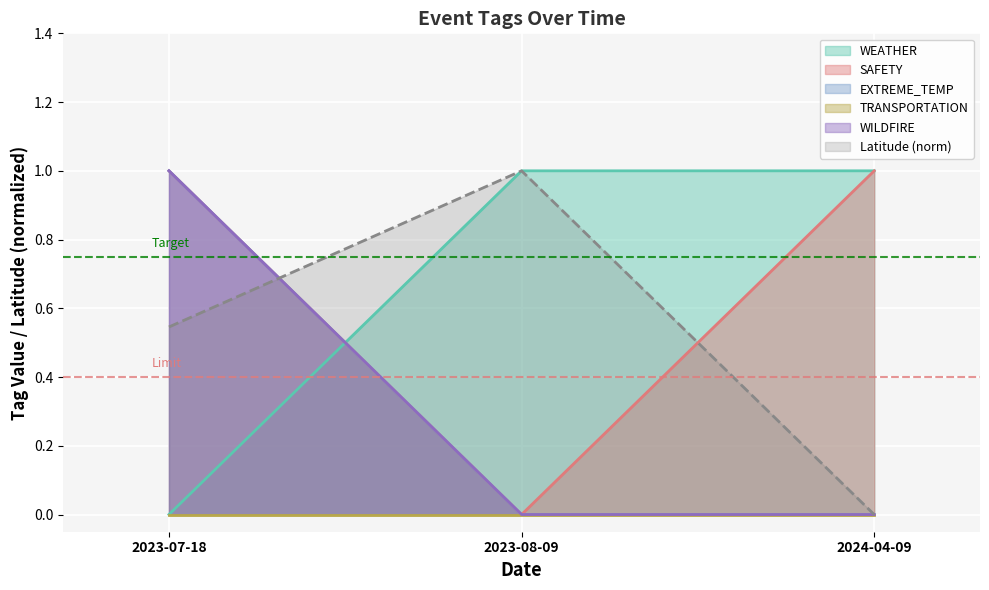

How many lines are shown in the chart?

6